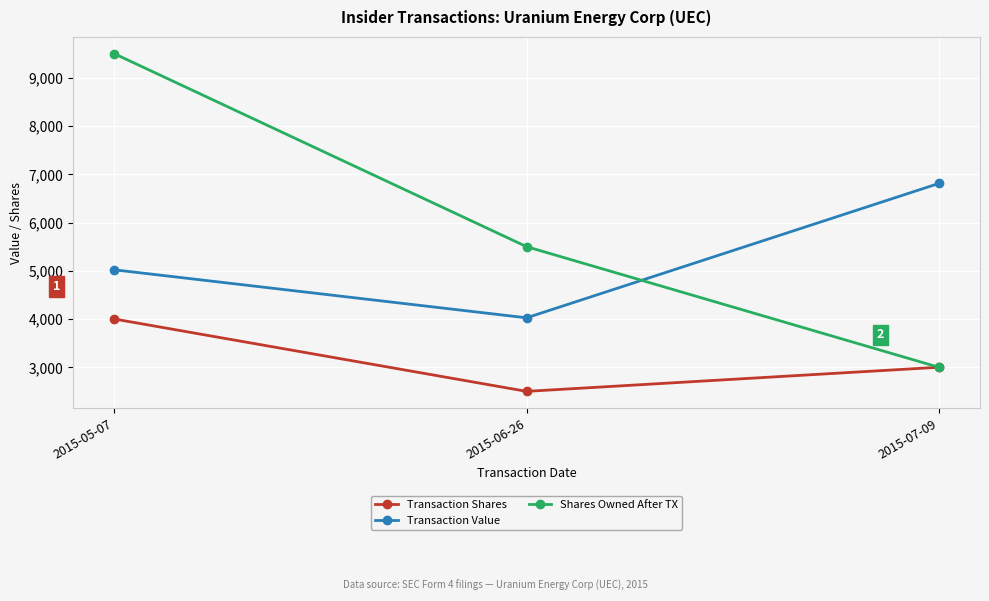

What is the label of the 1st point from the left?

2015-05-07